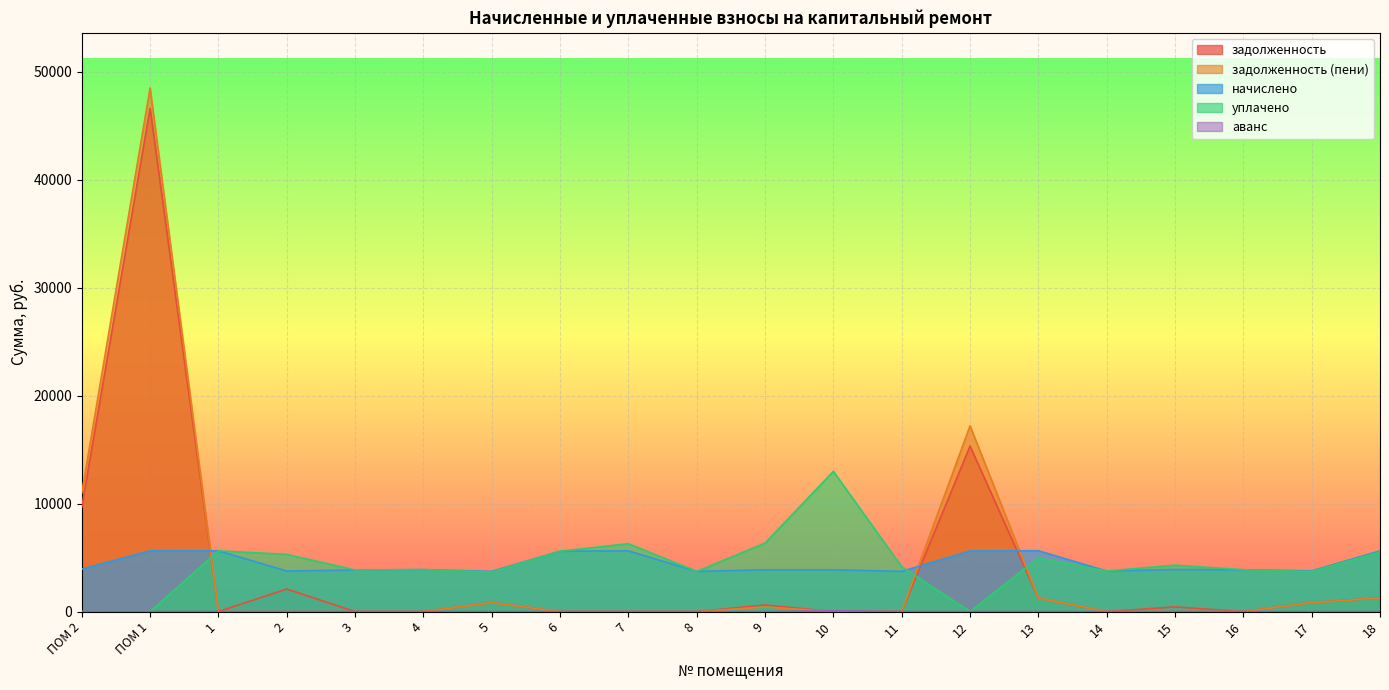

True or false: задолженность has a value of -16295.6 at 10.

False